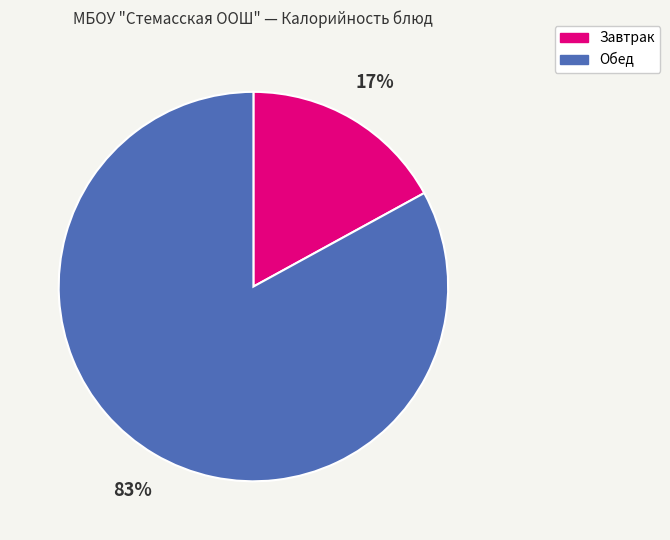

Which slice is the smallest?

Завтрак